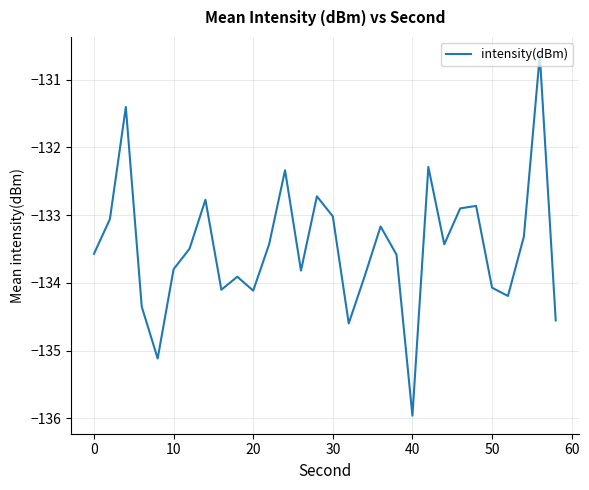

What is the difference between the maximum and minimum values?

5.3